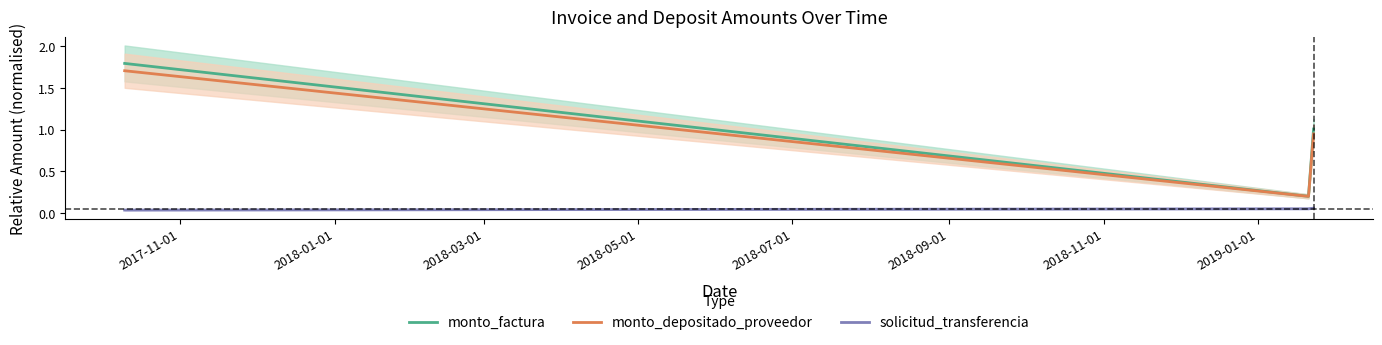

What is the highest value of the monto_depositado_proveedor series?

1.7